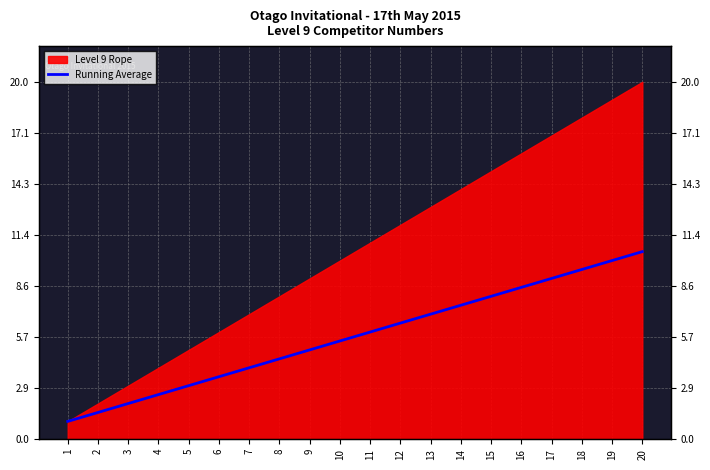

Between 5 and 17, which is larger?

17